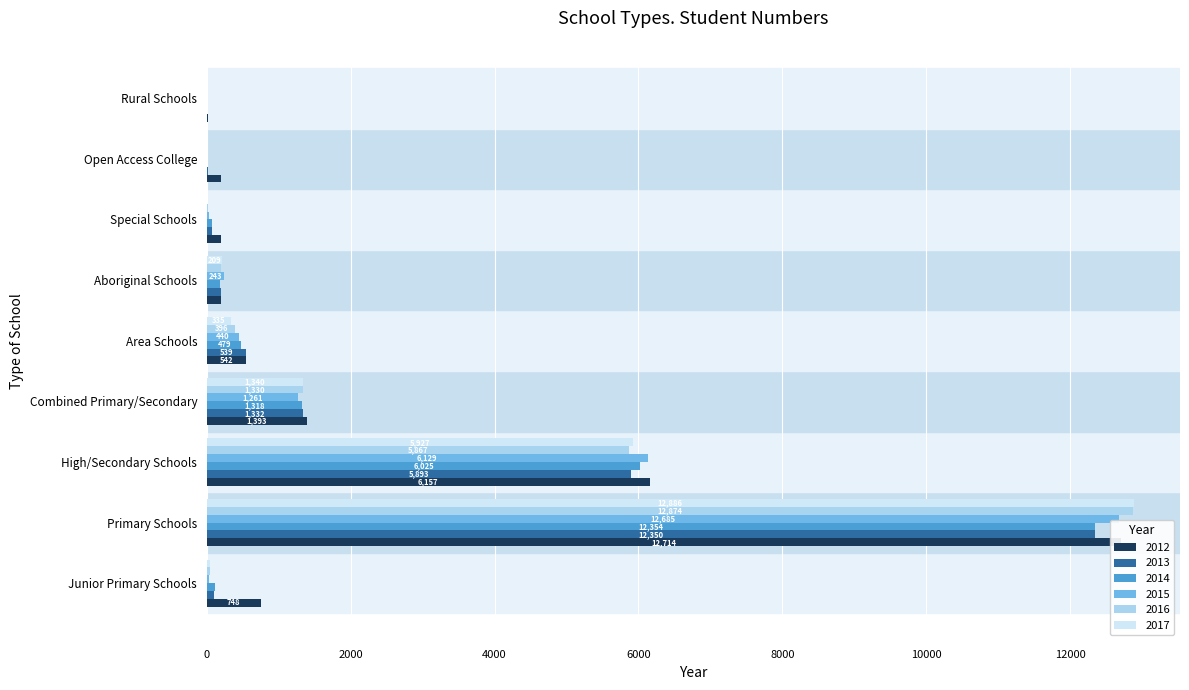

What value does the 2016 series have at Primary Schools?

12873.8